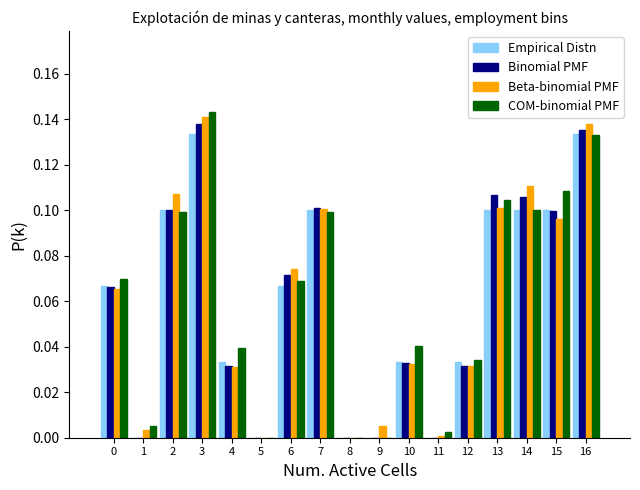

At which category is the sum across all series the highest?

3